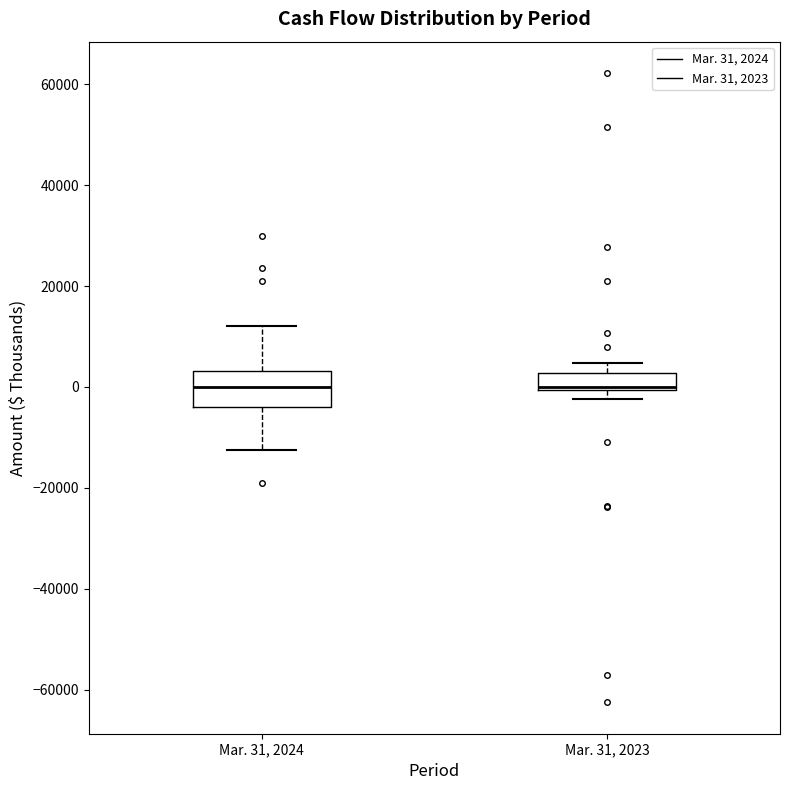

Reading left to right, read every box against the y-axis: the position of its median line, the range the box covers, and the ends of its whiskers. The values are not printed on the chart, so give them approximately, as read against the axis.

Mar. 31, 2024: median 0, box -4000 to 4000, whiskers -12000 to 12000
Mar. 31, 2023: median 0 (just above the box's lower edge), box 0 to 2000, whiskers -2000 to 4000